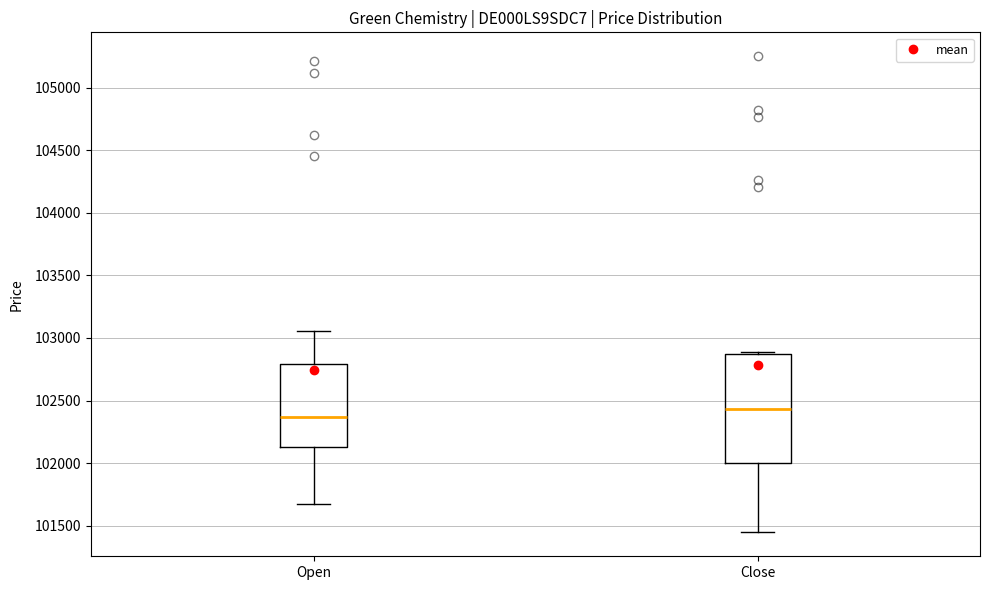

Which box has the lowest median line?

Open